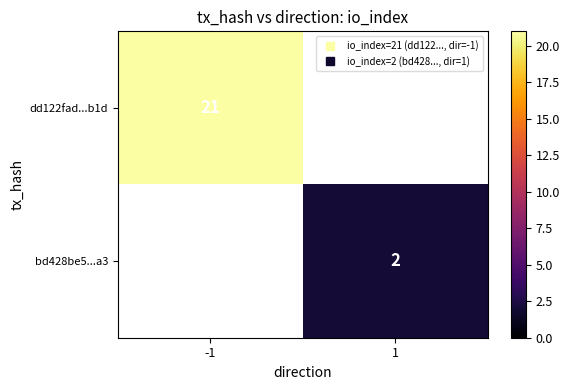

Which series has the largest range (max minus min)?

dd122fad...b1d